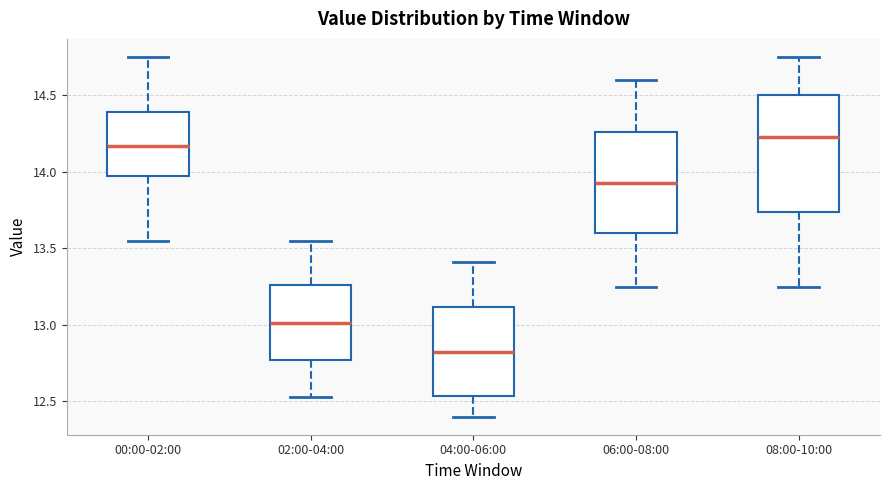

Which box has the lowest median line?

04:00-06:00